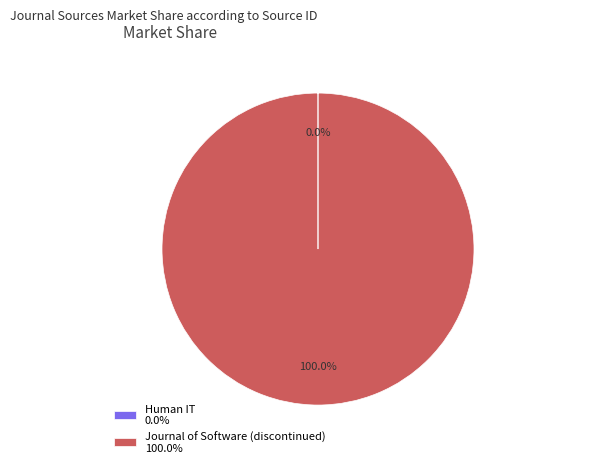

Is Journal of Software (discontinued) 100.0% the majority of the pie?

Yes